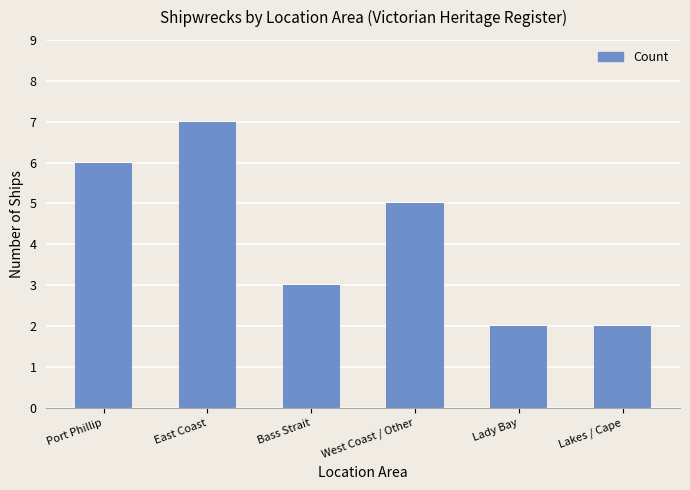

What is the greatest value displayed?

7